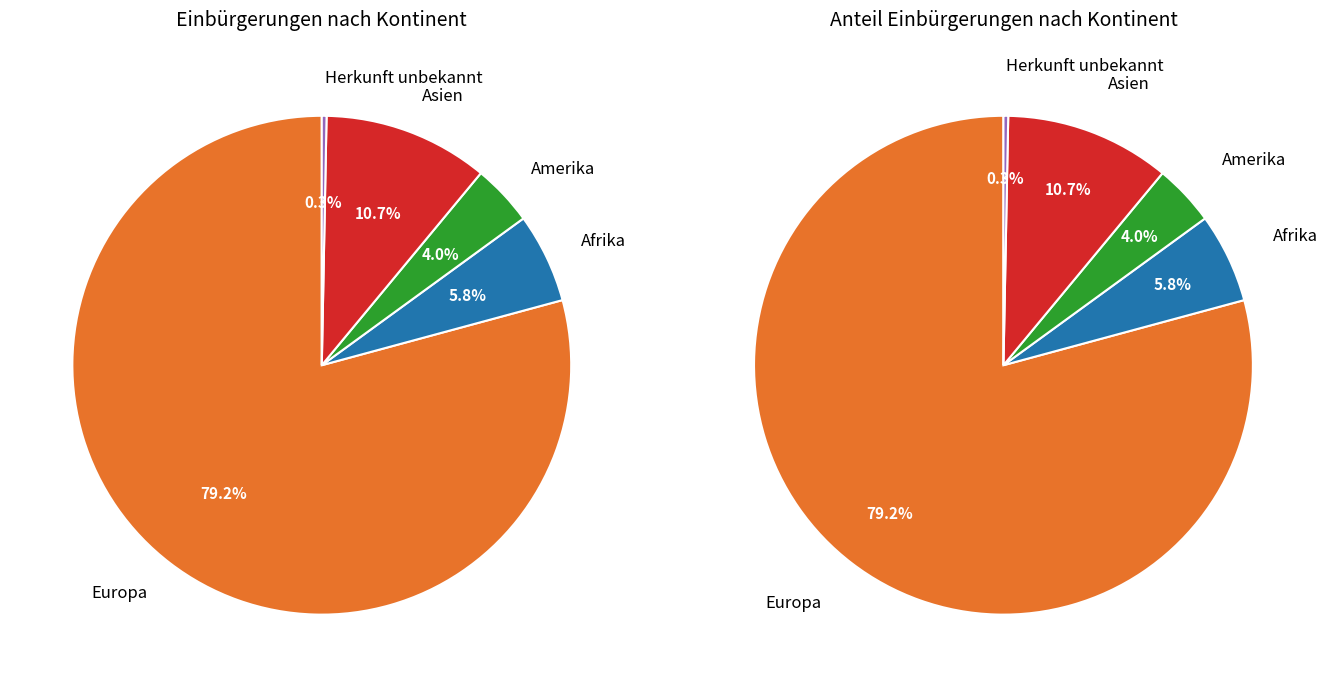

Approximately how many times larger is the value at Amerika compared to Asien?

0.4